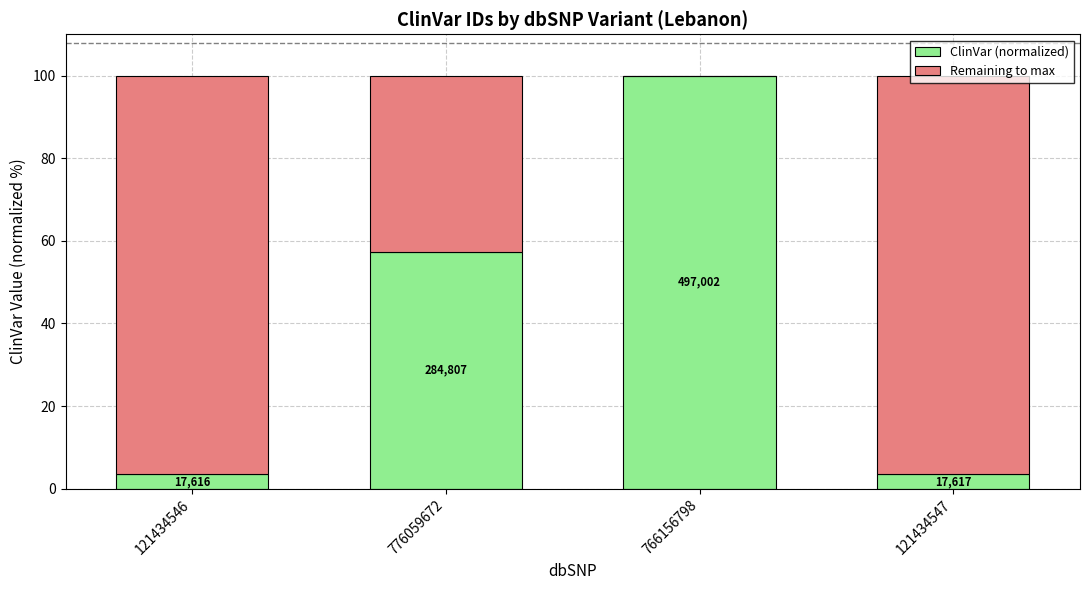

What is the total value across all series at 766156798?

100.0